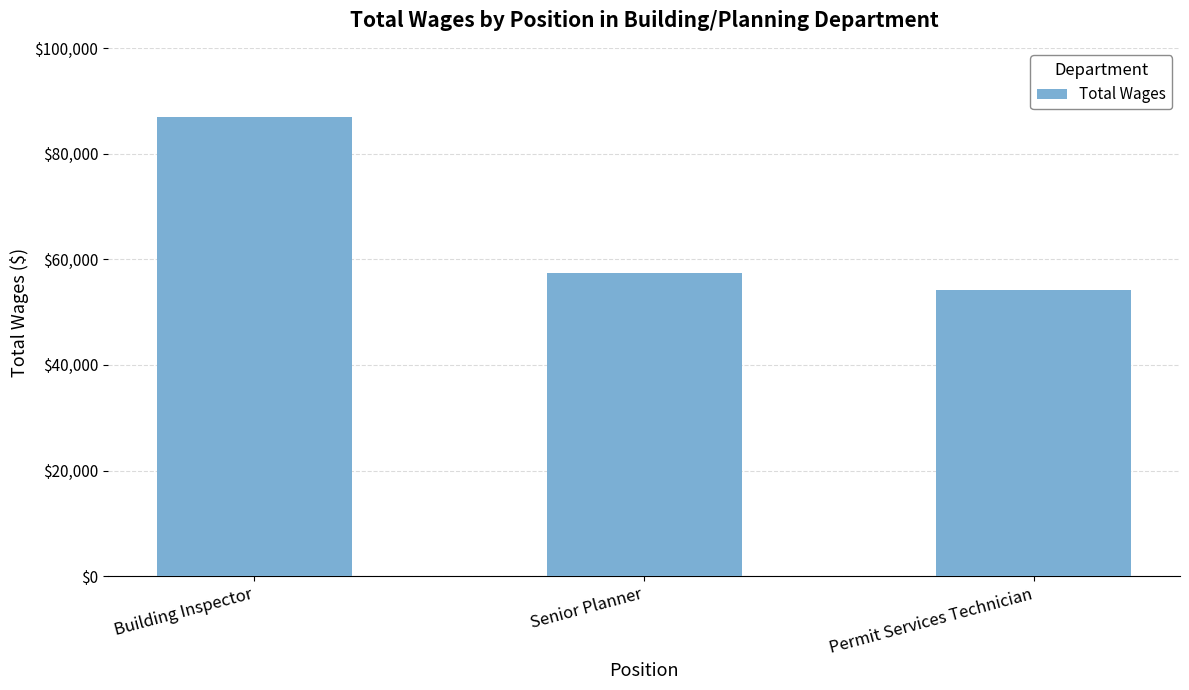

Reading right to left, list all the values displayed in this chart.

54277	57380	87001